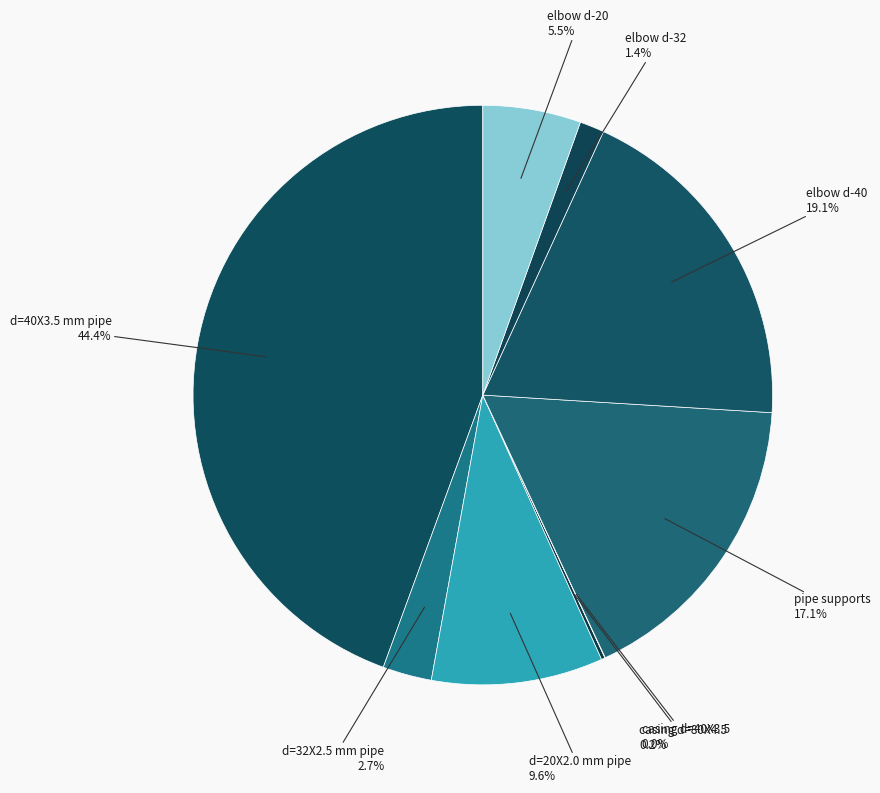

Is there a majority slice in this chart?

No